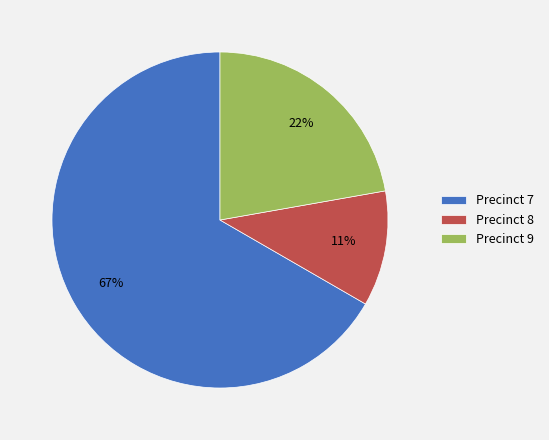

To the nearest percent, what percentage of the pie is Precinct 9?

22%